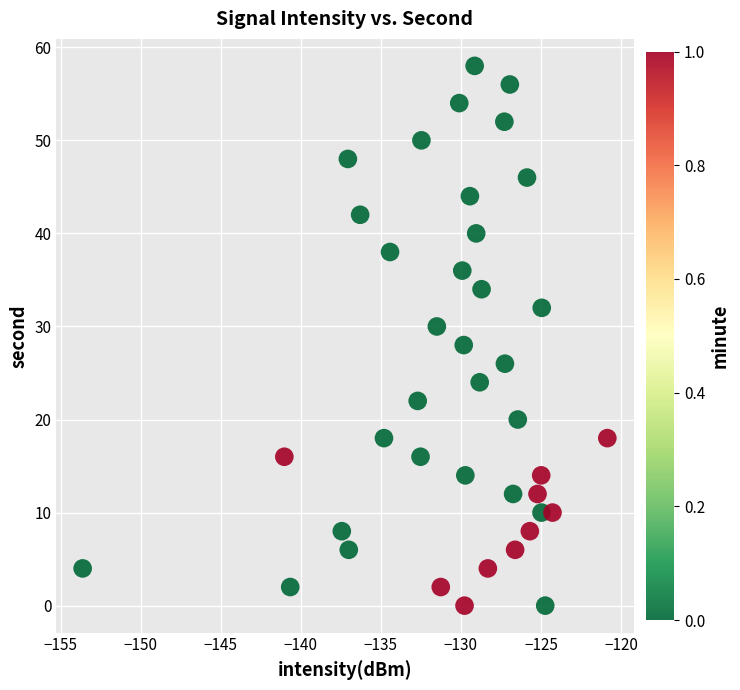

What is the range of Y values (max minus min)?

58